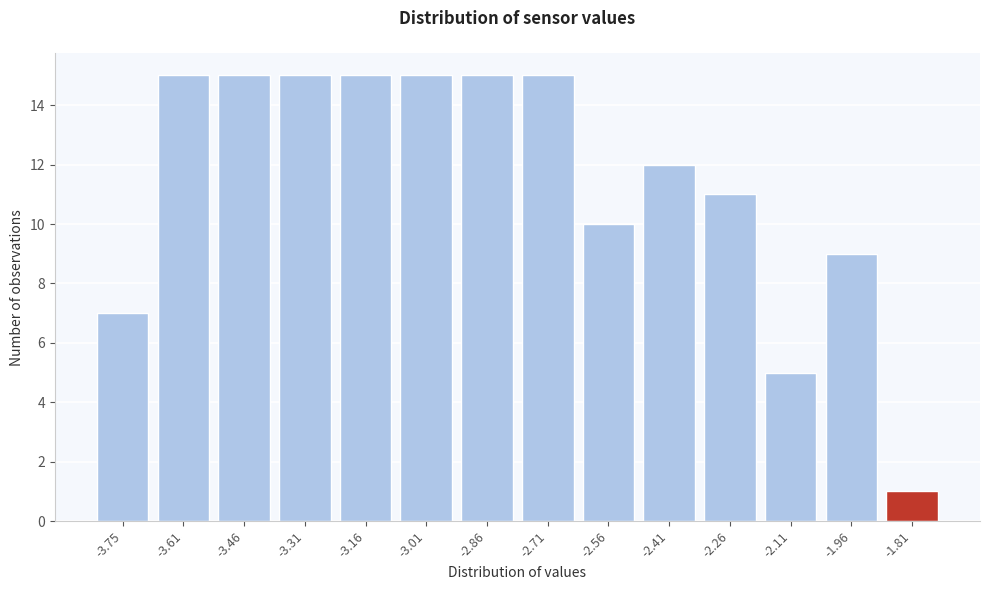

Reading left to right, list all the values displayed in this chart.

-3.75=7	-3.61=15	-3.46=15	-3.31=15	-3.16=15	-3.01=15	-2.86=15	-2.71=15	-2.56=10	-2.41=12	-2.26=11	-2.11=5	-1.96=9	-1.81=1